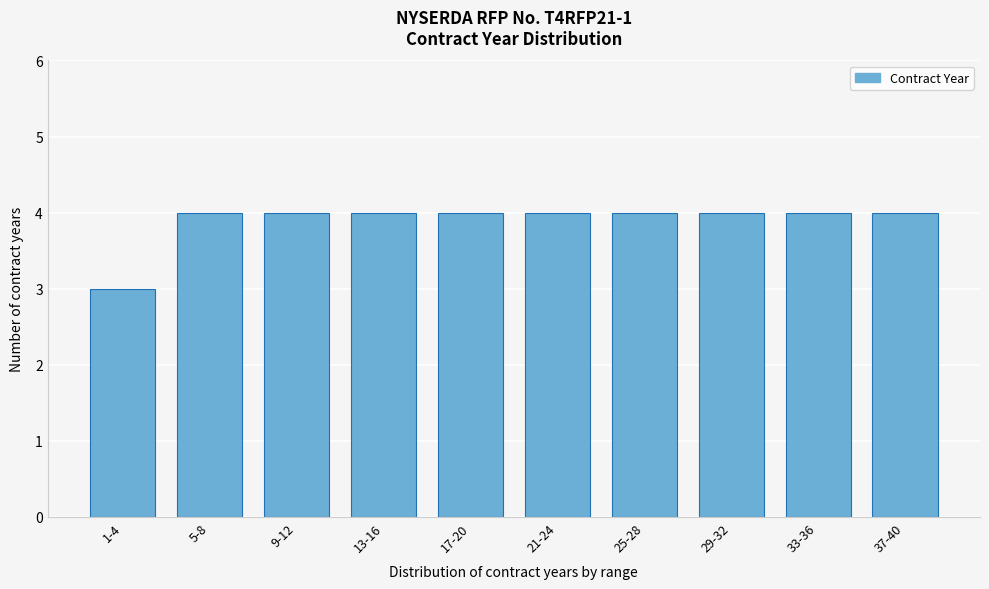

Reading left to right, transcribe all the data shown in this chart.

1-4=3	5-8=4	9-12=4	13-16=4	17-20=4	21-24=4	25-28=4	29-32=4	33-36=4	37-40=4